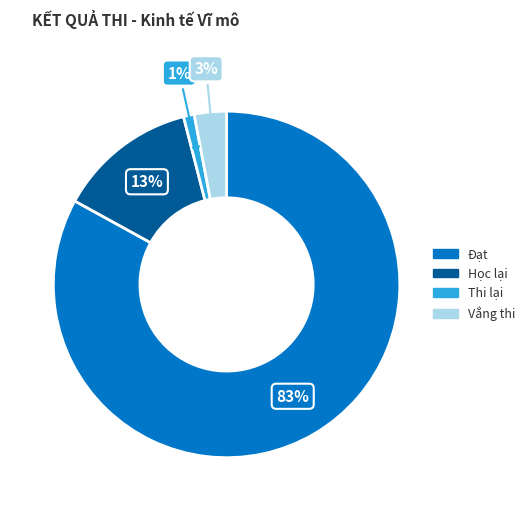

To the nearest percent, what is the difference between the largest and smallest slice percentages?

82%